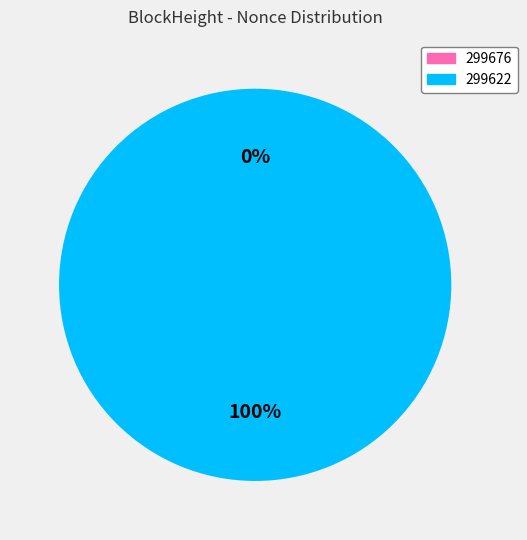

Rank the categories by value from highest to lowest.

299622, 299676